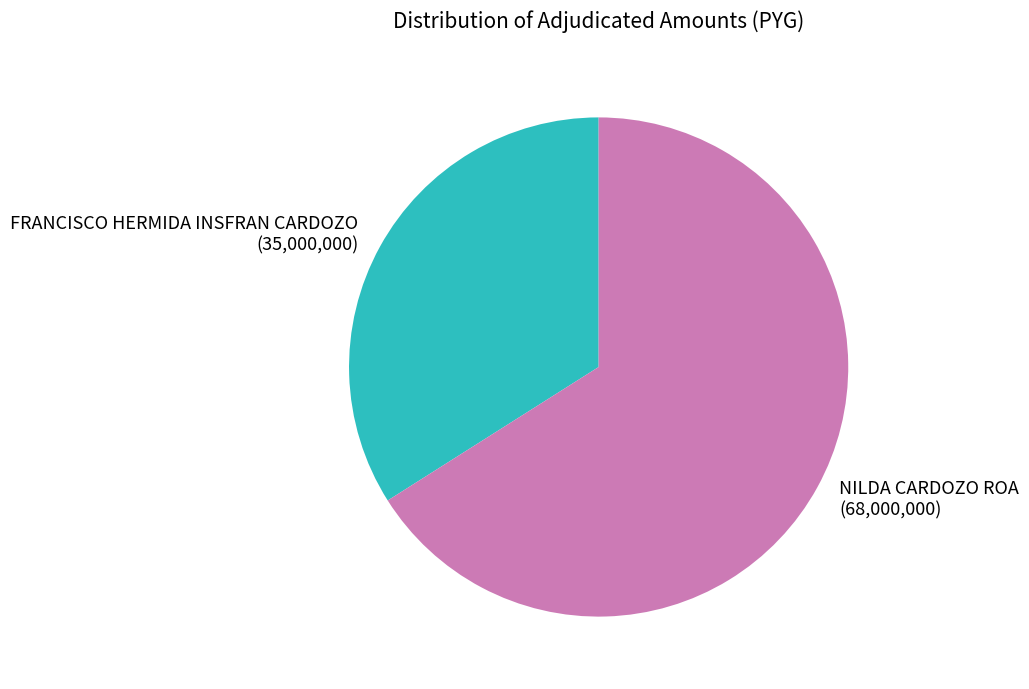

Rank the categories by value from highest to lowest.

NILDA CARDOZO ROA, FRANCISCO HERMIDA INSFRAN CARDOZO